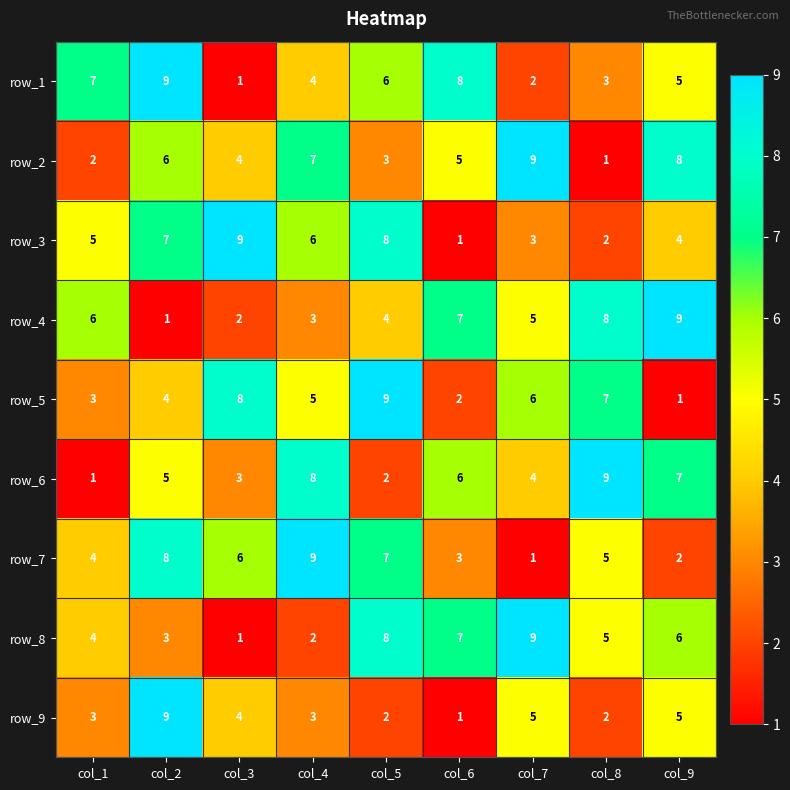

What is the approximate value of row_1 at col_5?

6